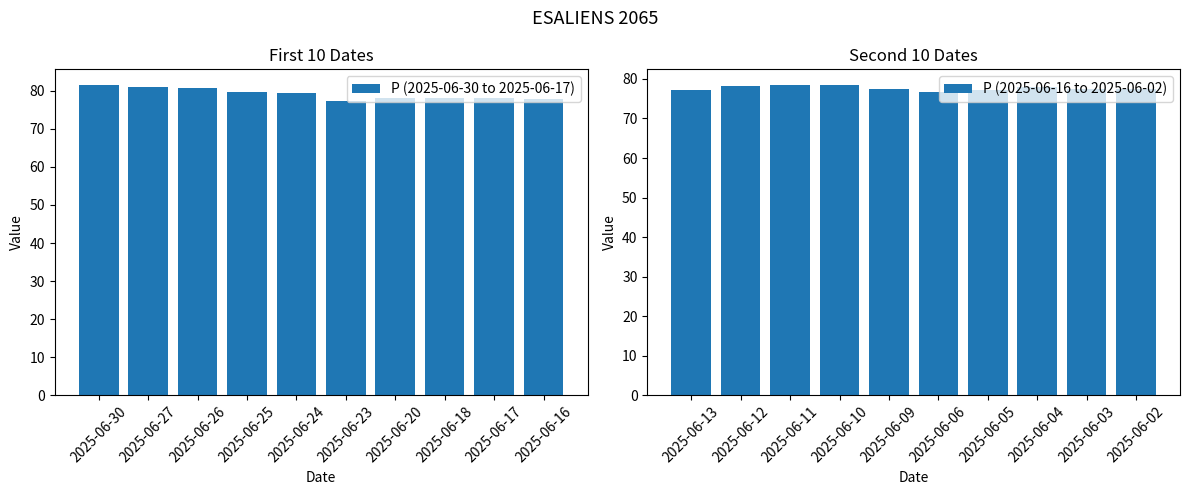

What is the difference between the P (2025-06-30 to 2025-06-17) values at 2025-06-26 and 2025-06-20?

2.5